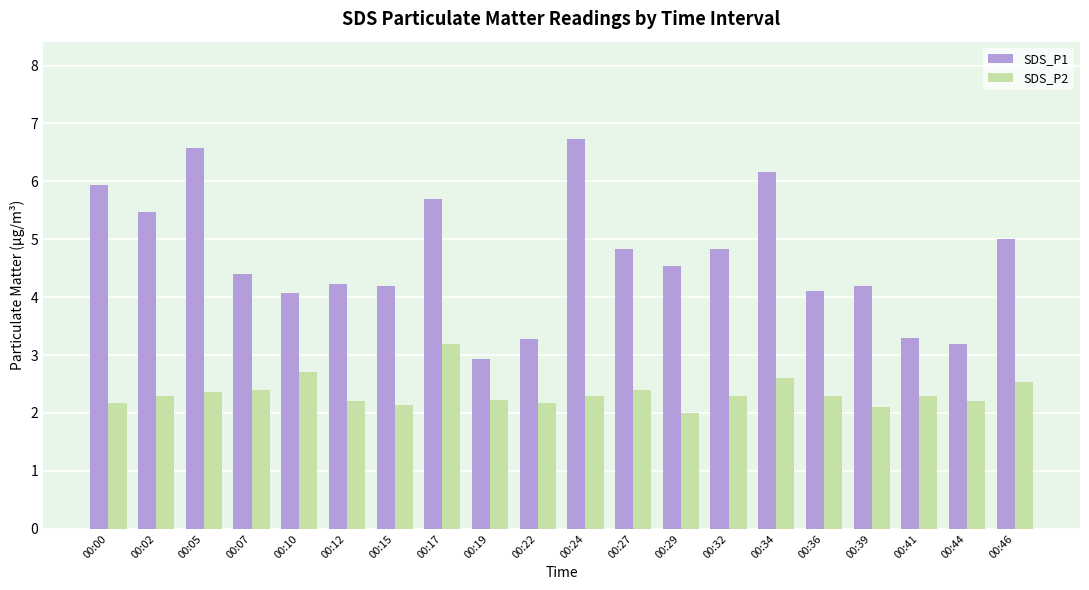

What is the difference between the second highest and second lowest values in the SDS_P1 series?

3.4